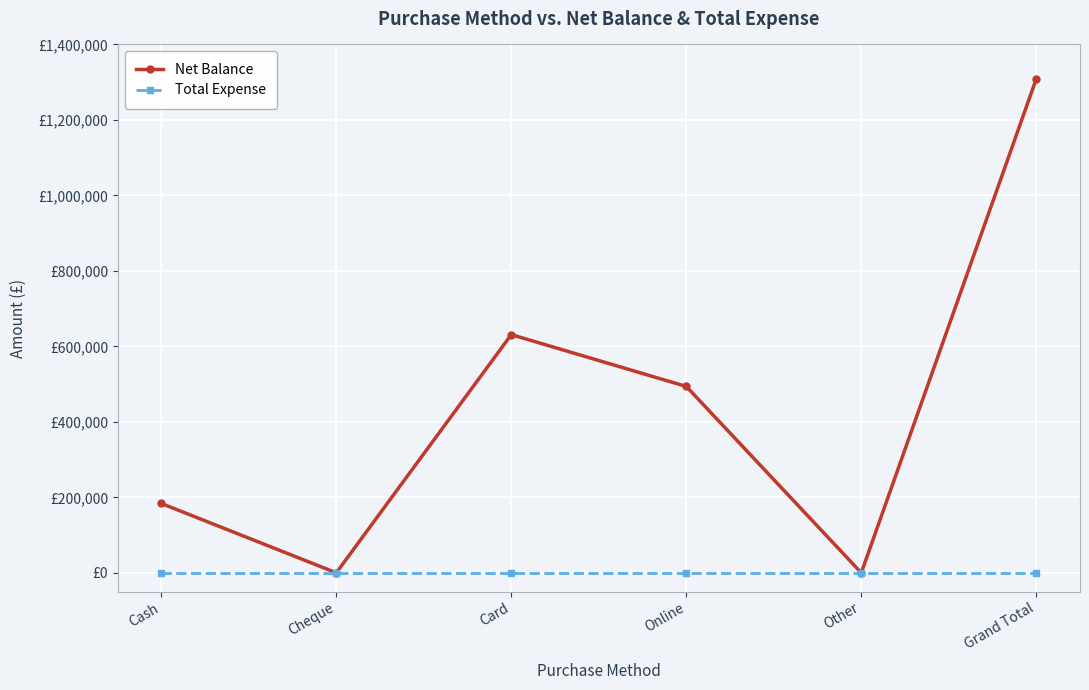

Is this an area chart (filled region under the line)?

No